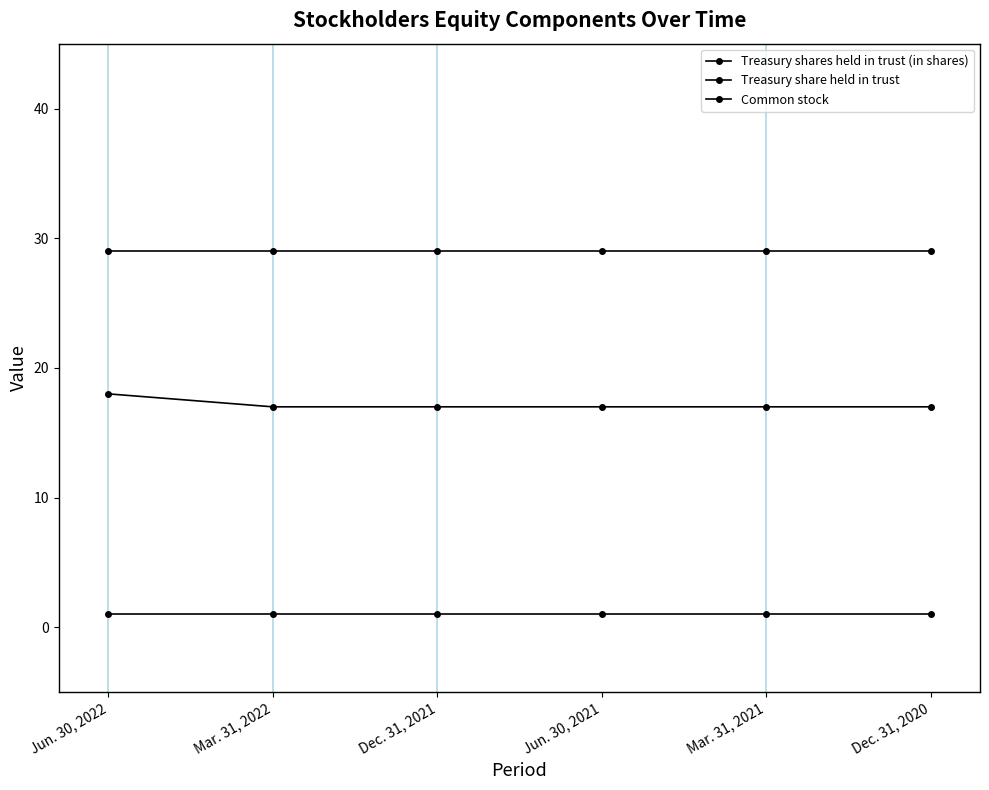

Reading left to right, what are all the values shown in this chart?

Treasury shares held in trust (in shares): Jun. 30, 2022=1	Mar. 31, 2022=1	Dec. 31, 2021=1	Jun. 30, 2021=1	Mar. 31, 2021=1	Dec. 31, 2020=1
Treasury share held in trust: Jun. 30, 2022=29	Mar. 31, 2022=29	Dec. 31, 2021=29	Jun. 30, 2021=29	Mar. 31, 2021=29	Dec. 31, 2020=29
Common stock: Jun. 30, 2022=18	Mar. 31, 2022=17	Dec. 31, 2021=17	Jun. 30, 2021=17	Mar. 31, 2021=17	Dec. 31, 2020=17